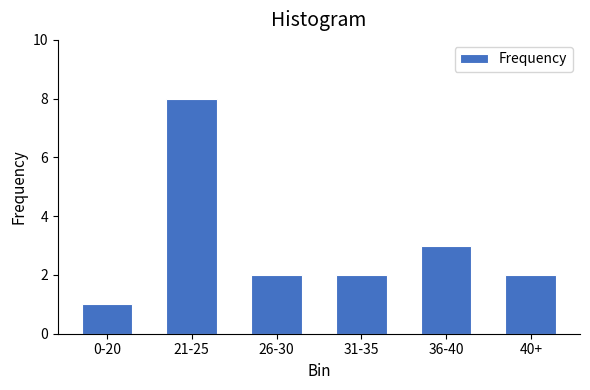

Reading left to right, extract all data points from this chart.

0-20=1	21-25=8	26-30=2	31-35=2	36-40=3	40+=2